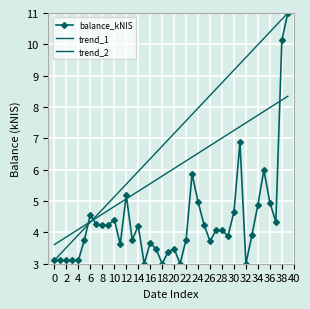

True or false: trend_2 has more than 1 interior local peaks.

False